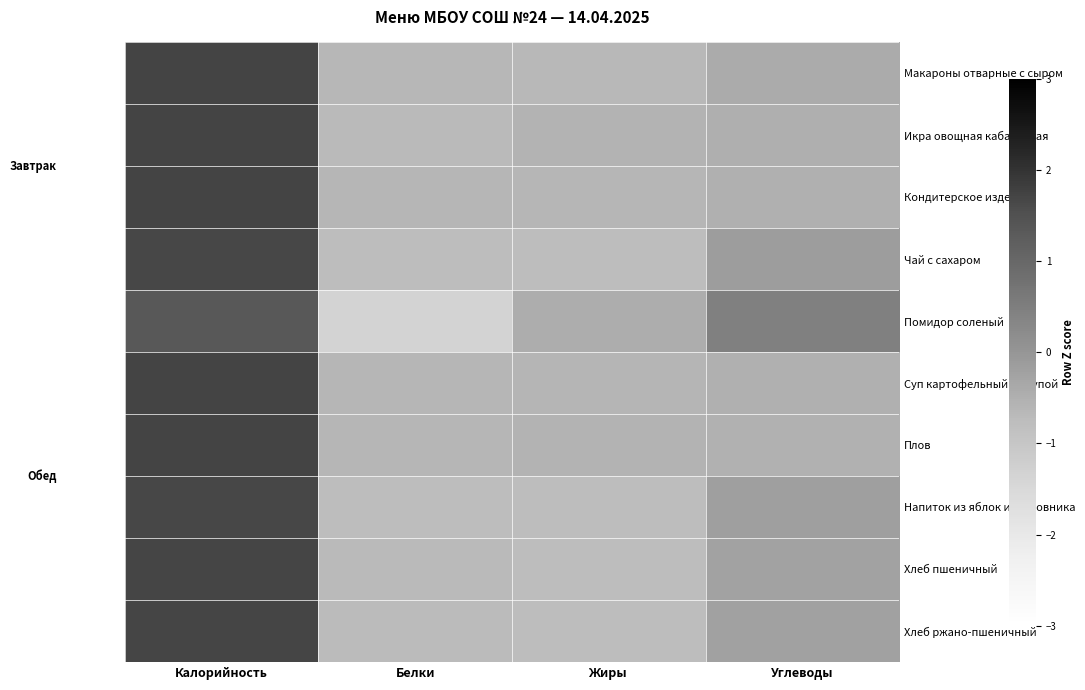

List the series in order of their peak value, highest first.

Плов, Кондитерское изделие, Суп картофельный с крупой, Икра овощная кабачковая, Макароны отварные с сыром, Хлеб пшеничный, Хлеб ржано-пшеничный, Напиток из яблок и шиповника, Чай с сахаром, Помидор соленый